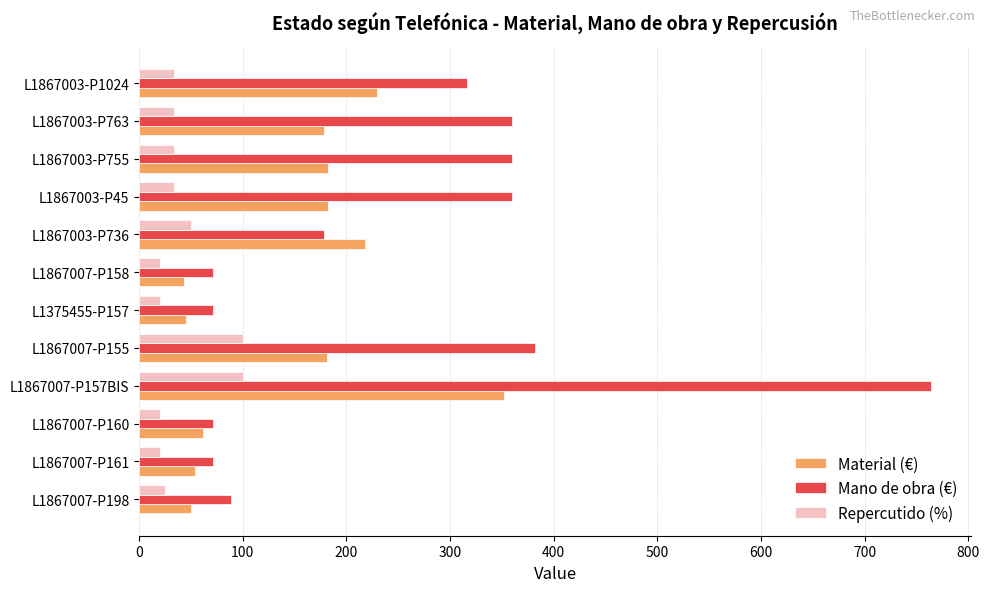

What is the minimum value for Repercutido (%)?

20.0